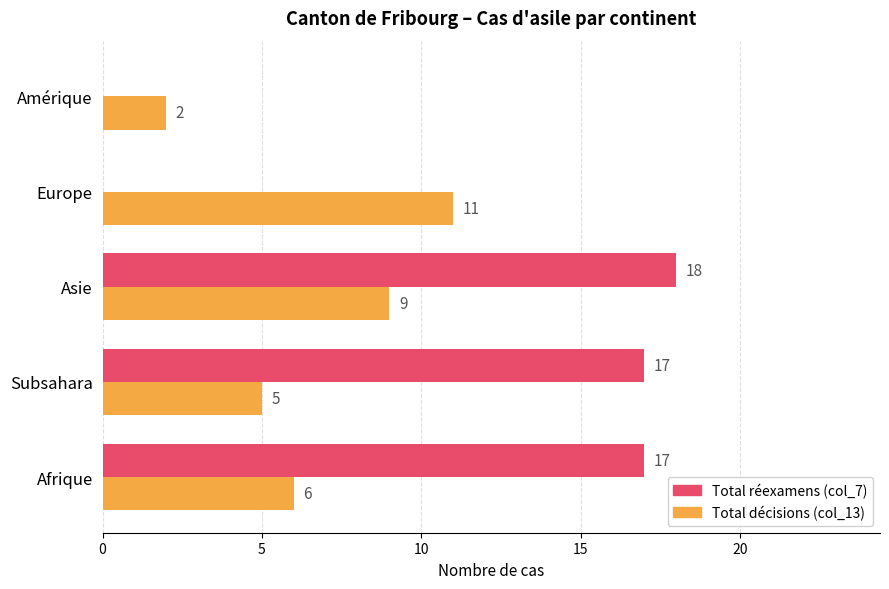

At which category is the sum across all series the highest?

Asie